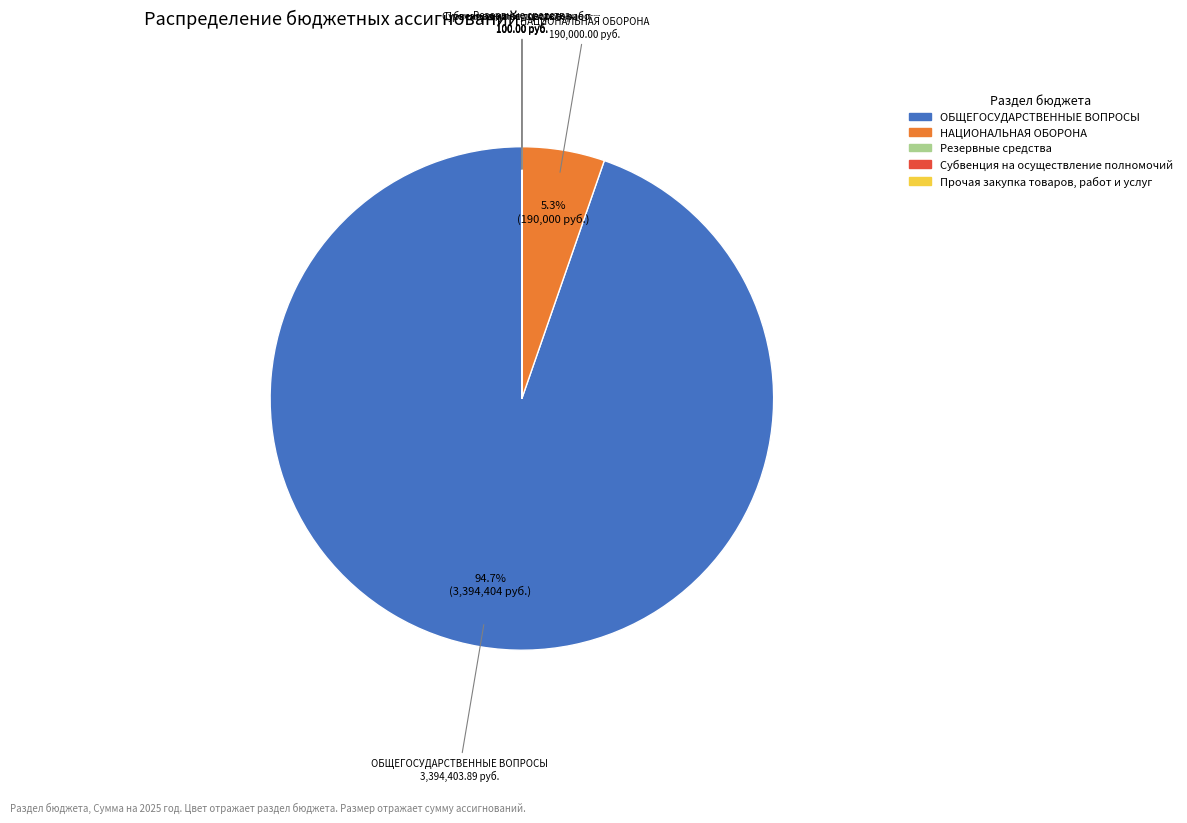

To the nearest percent, what is the average slice percentage?

20%